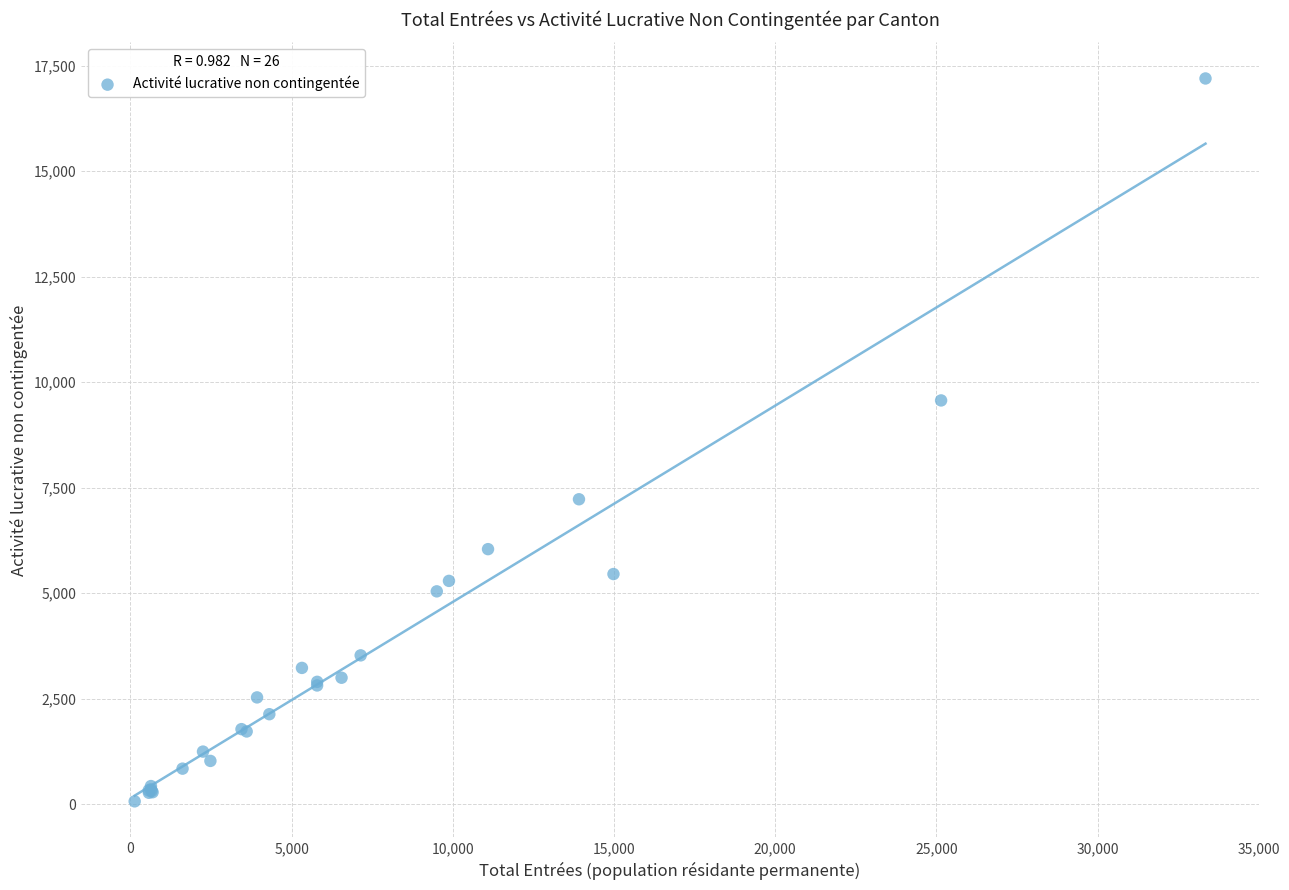

What Y value in the scatter plot is closest to 8630?

9566